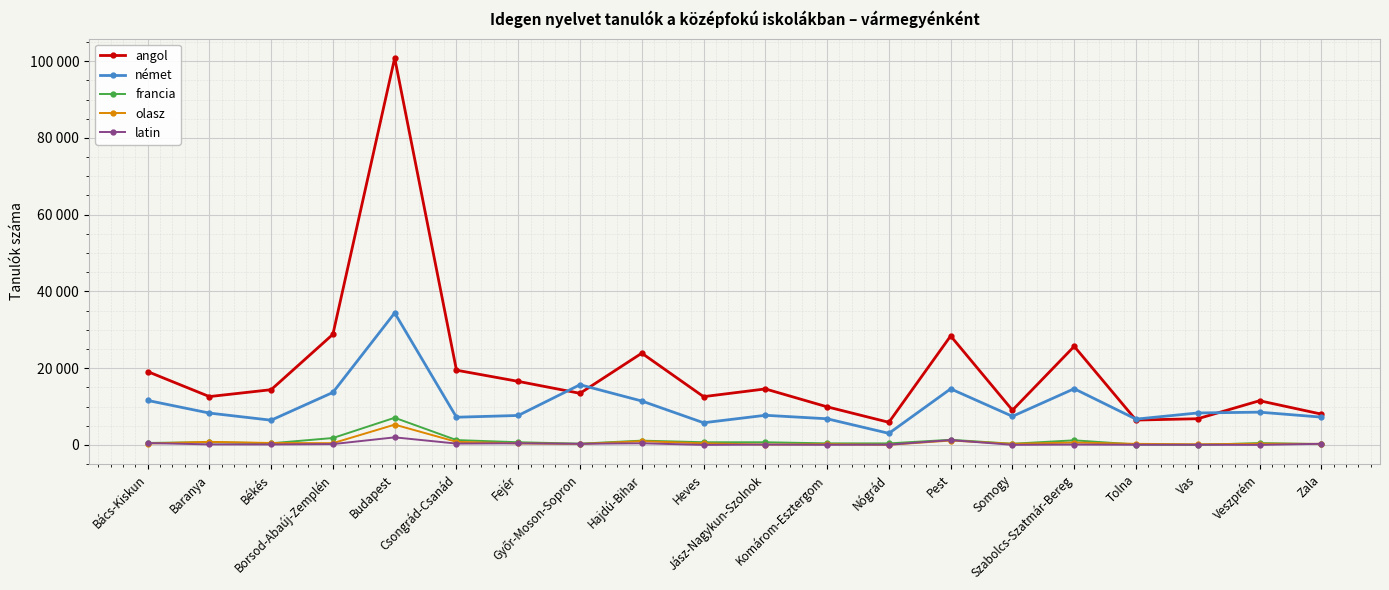

After their last crossing, which series has the higher values: angol or német?

angol